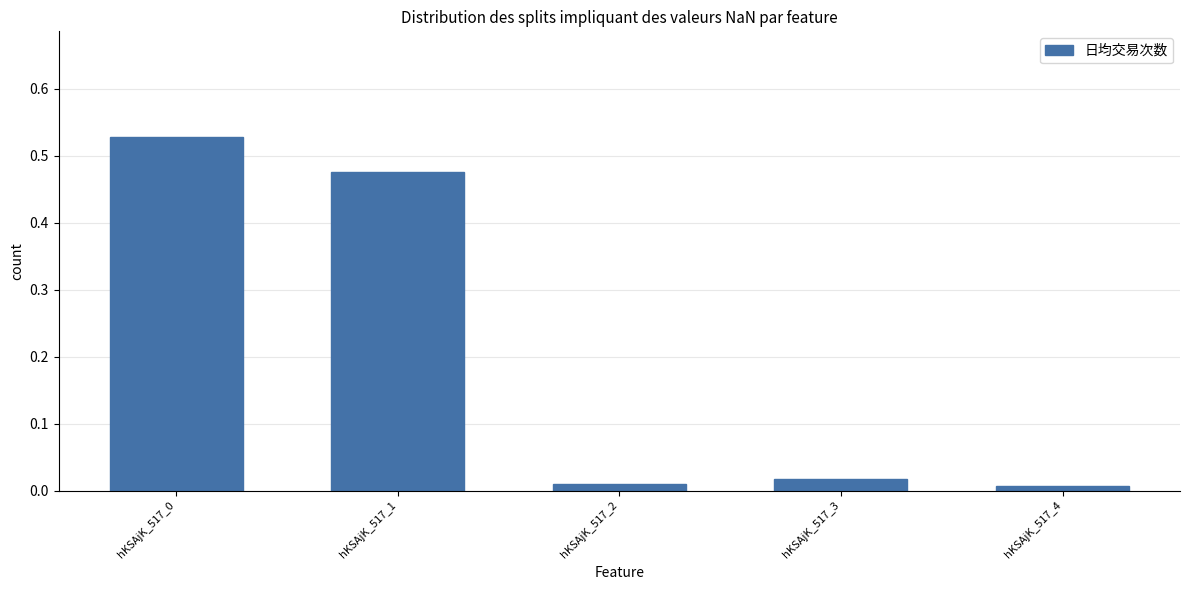

What is the sum of all values?

1.0